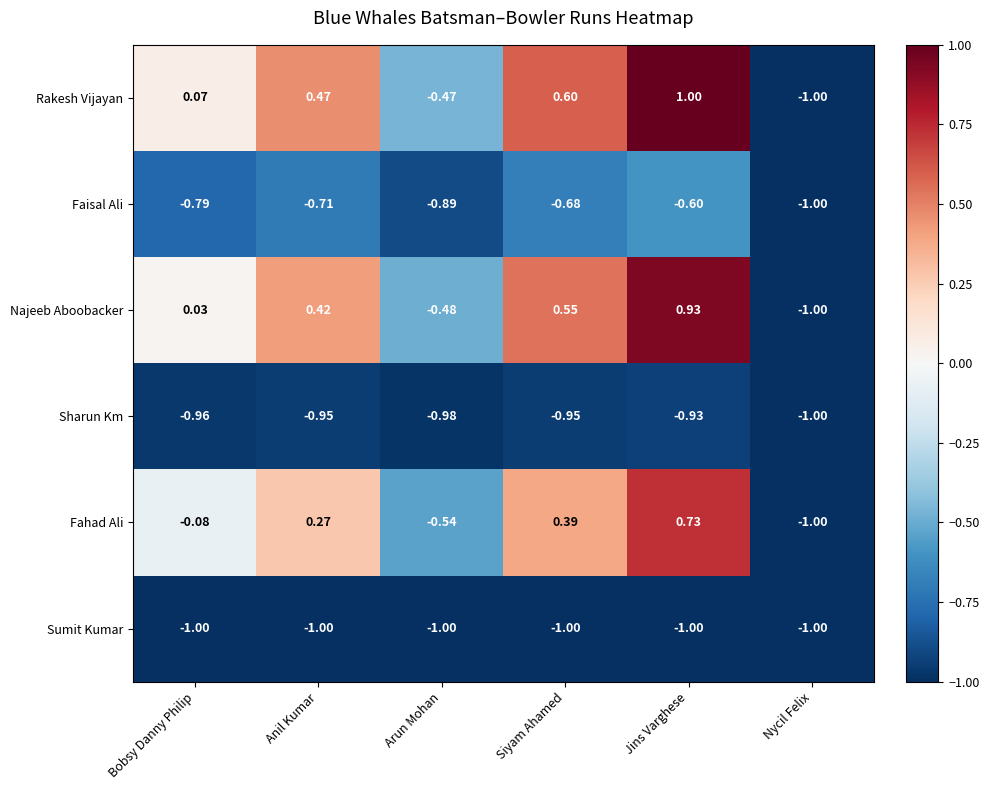

Between Bobsy Danny Philip and Nycil Felix, which series saw the biggest shift?

Rakesh Vijayan